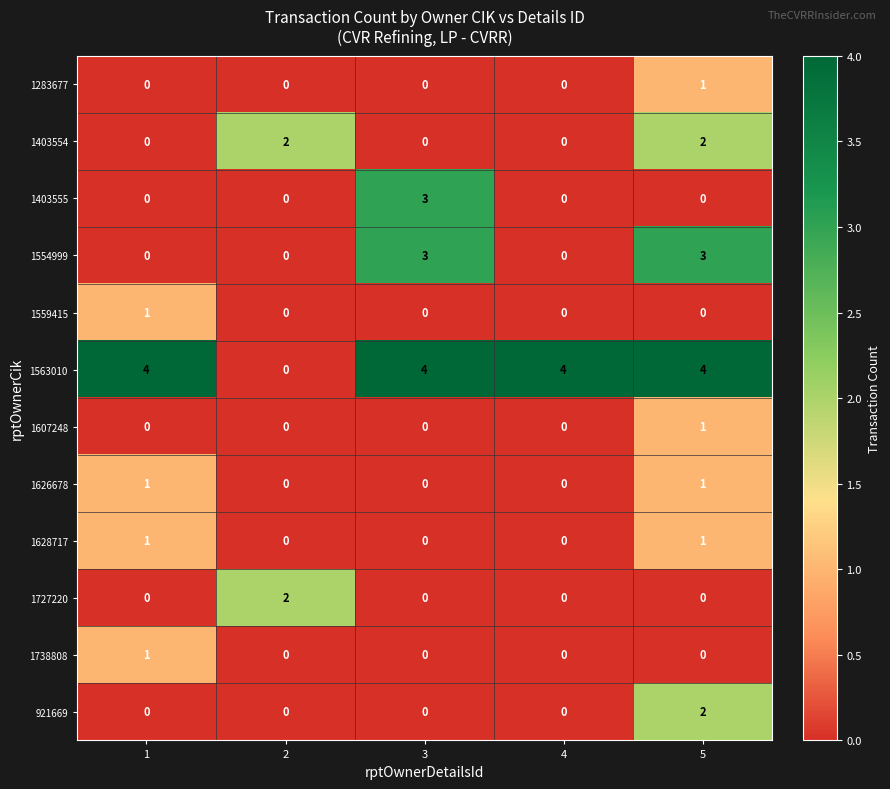

Which category has the highest value in the 1283677 series?

5